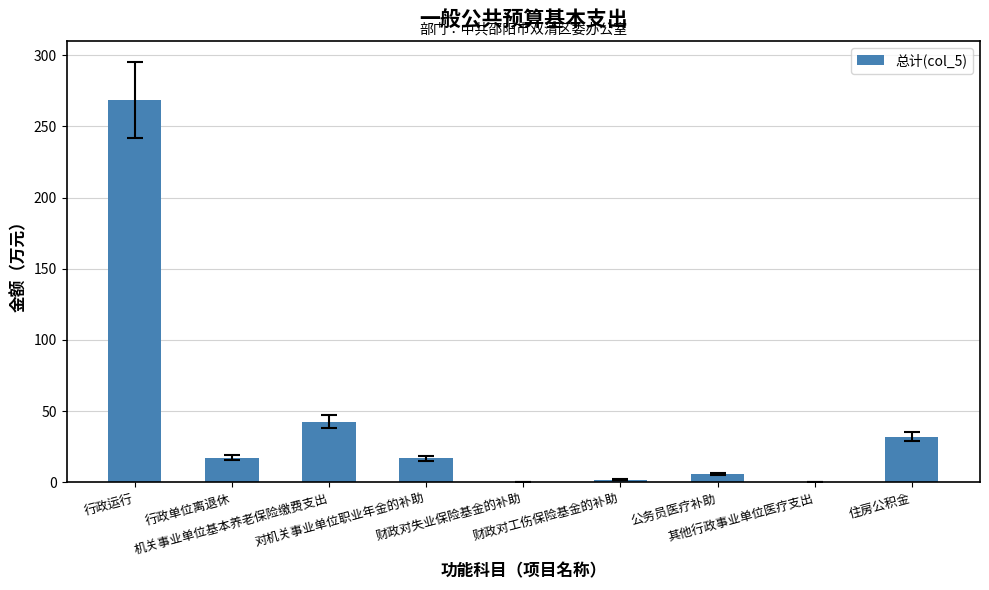

The chart shows a value of 70.5 at 机关事业单位基本养老保险缴费支出. True or false?

False